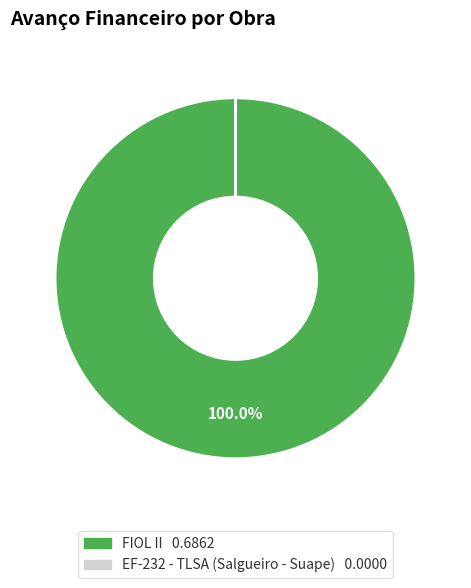

What is the largest slice in the pie chart?

FIOL II